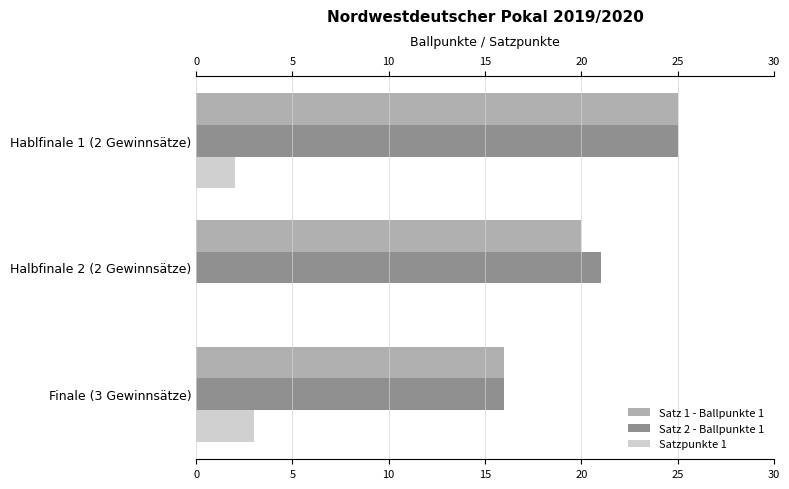

At which category is the sum across all series the highest?

Hablfinale 1 (2 Gewinnsätze)